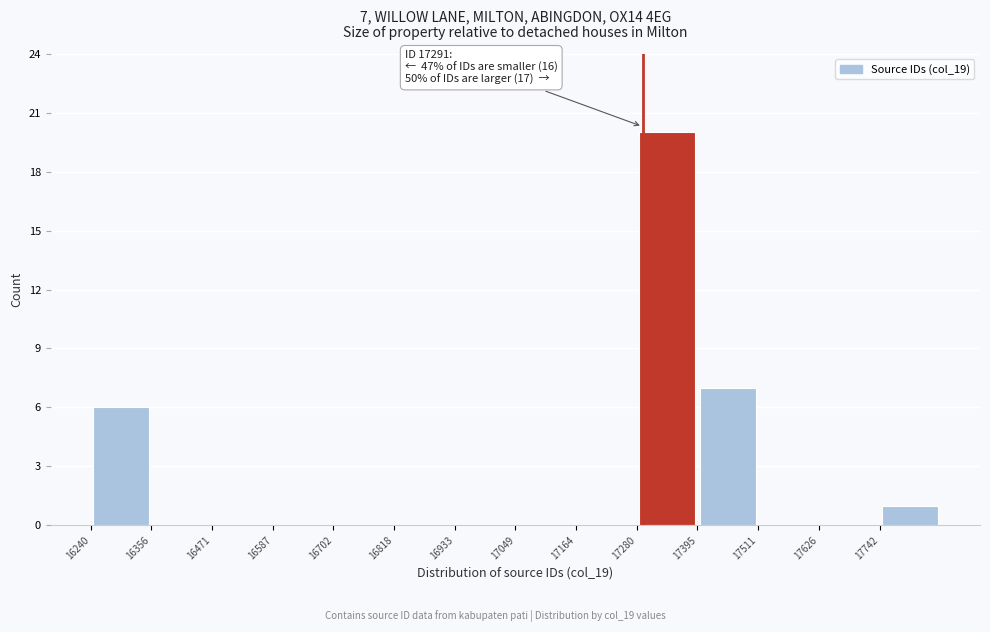

Over which range of the x-axis is the bar tallest?

17280 to 17400